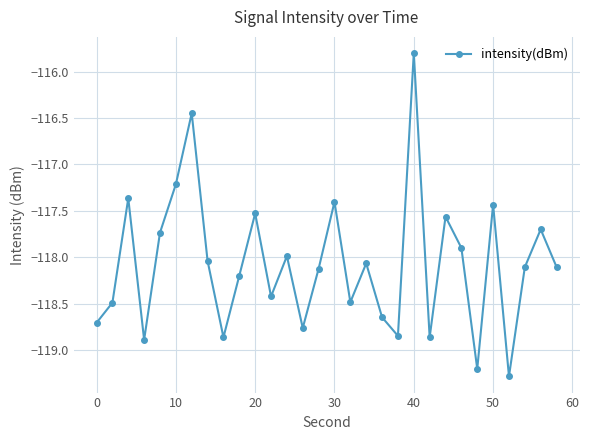

What is the sum of all values?

-3542.2